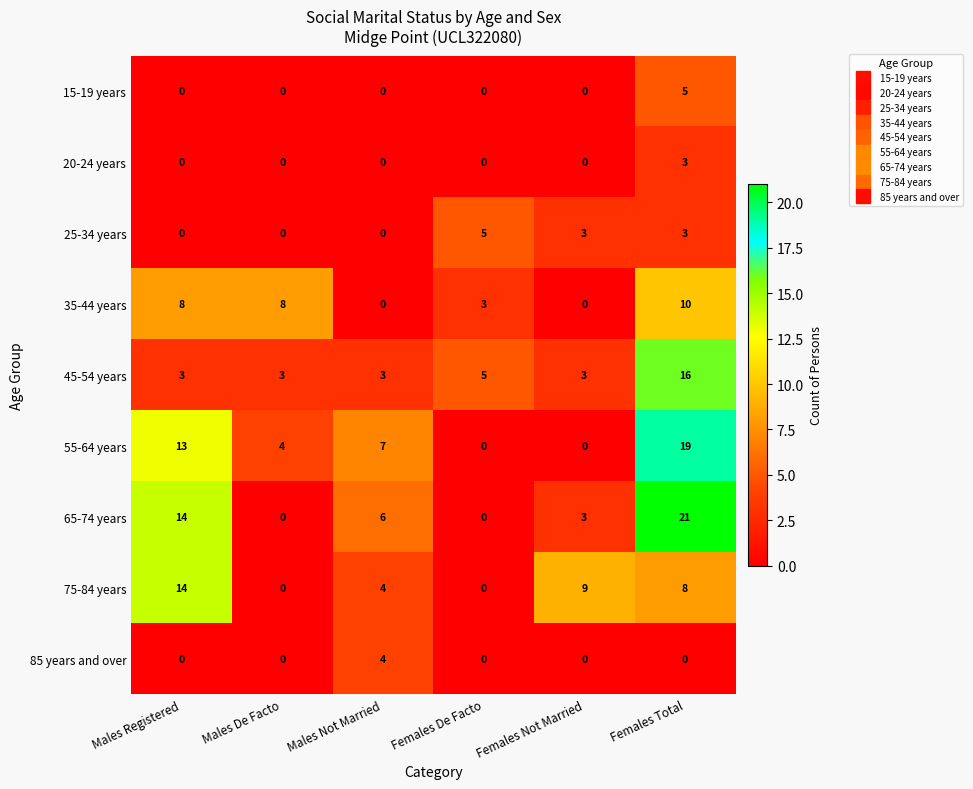

What is the spread (max minus min) of values at Males De Facto?

8